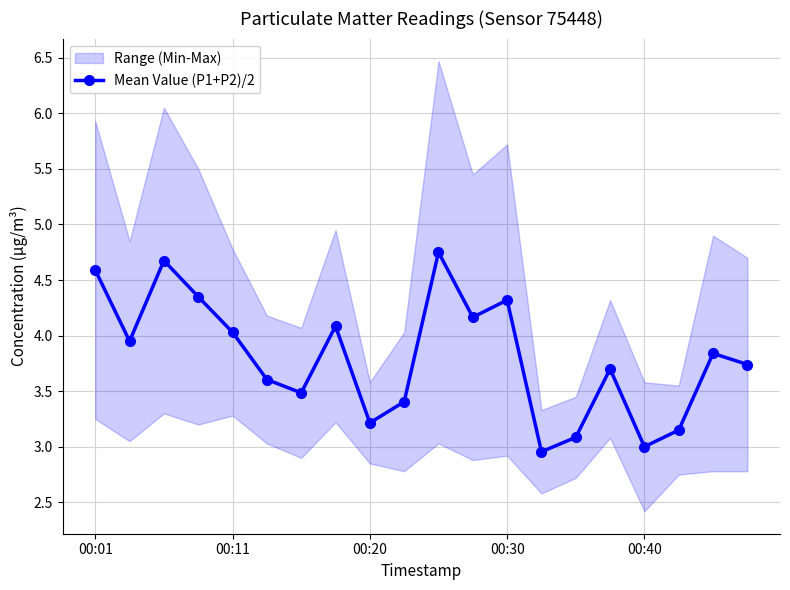

How many values exceed 3?

18